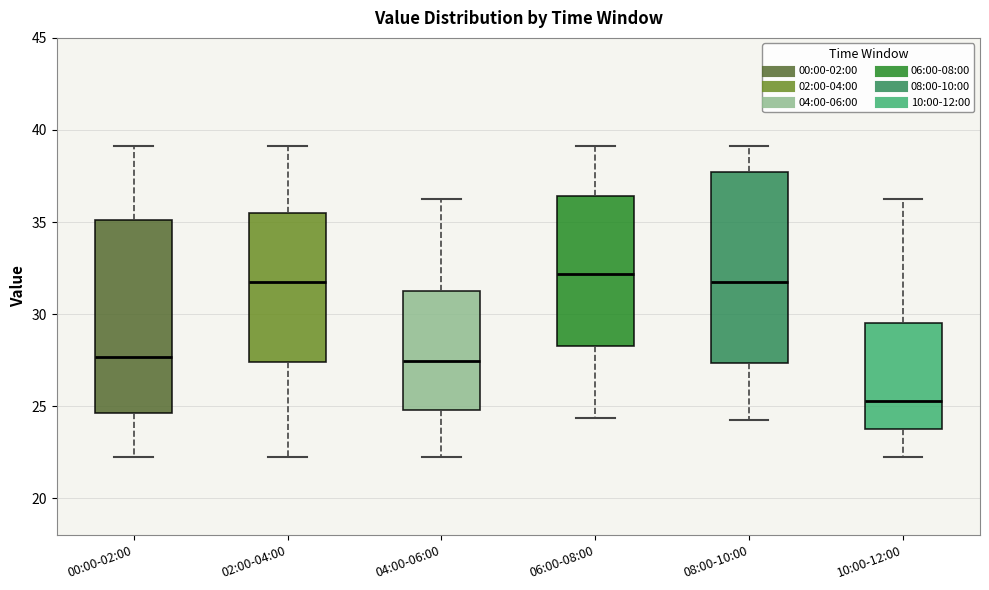

Where is the lower edge of the box for 00:00-02:00 on the y-axis? The values are not printed on the chart, so give them approximately, as read against the axis.

24.5